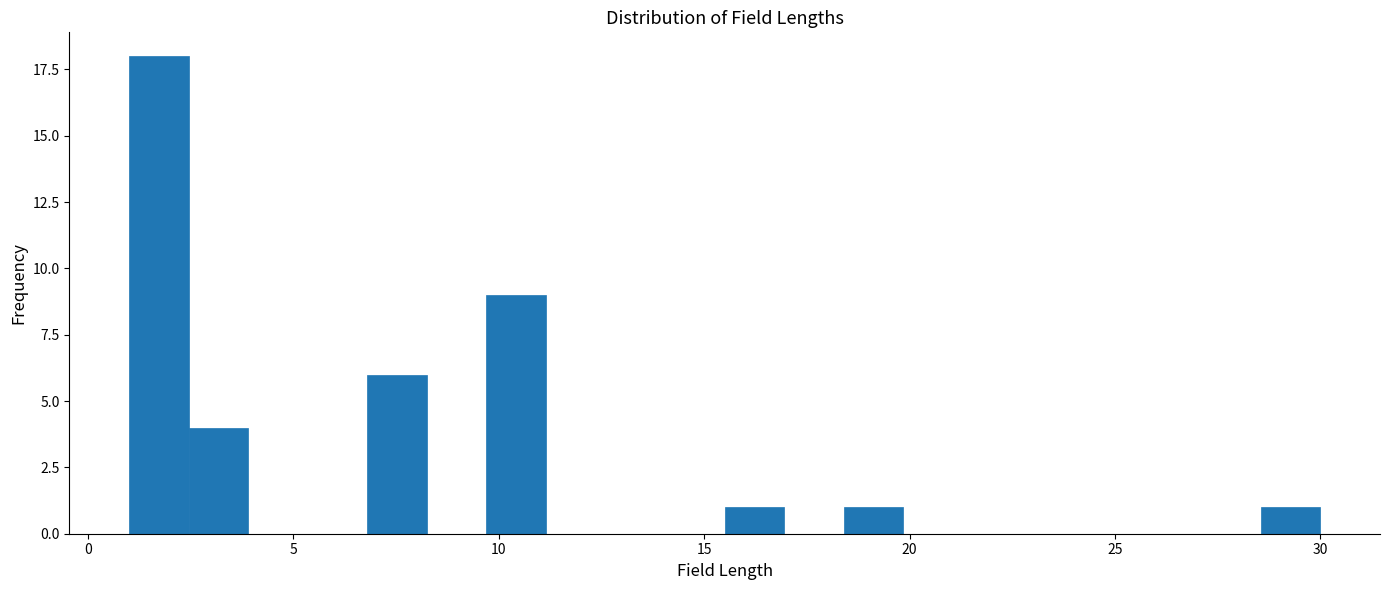

Read against the x-axis, roughly where is the centre of the tallest bar?

1.5